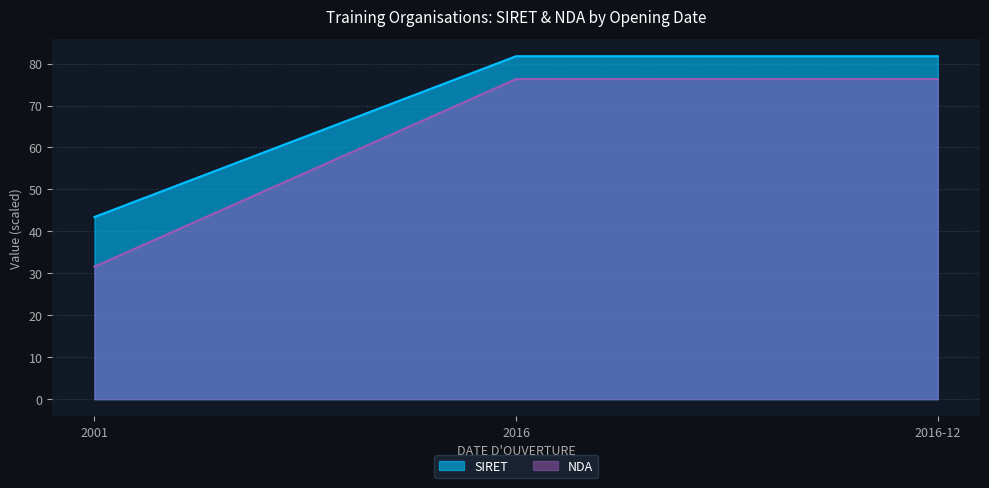

What is the smallest value displayed?

31.6